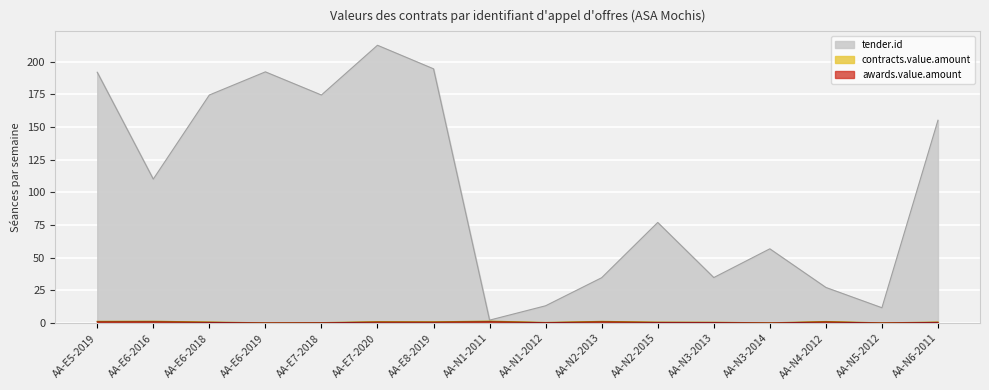

What is the sum of the tender.id values at AA-N5-2012 and AA-N2-2015?

88.8